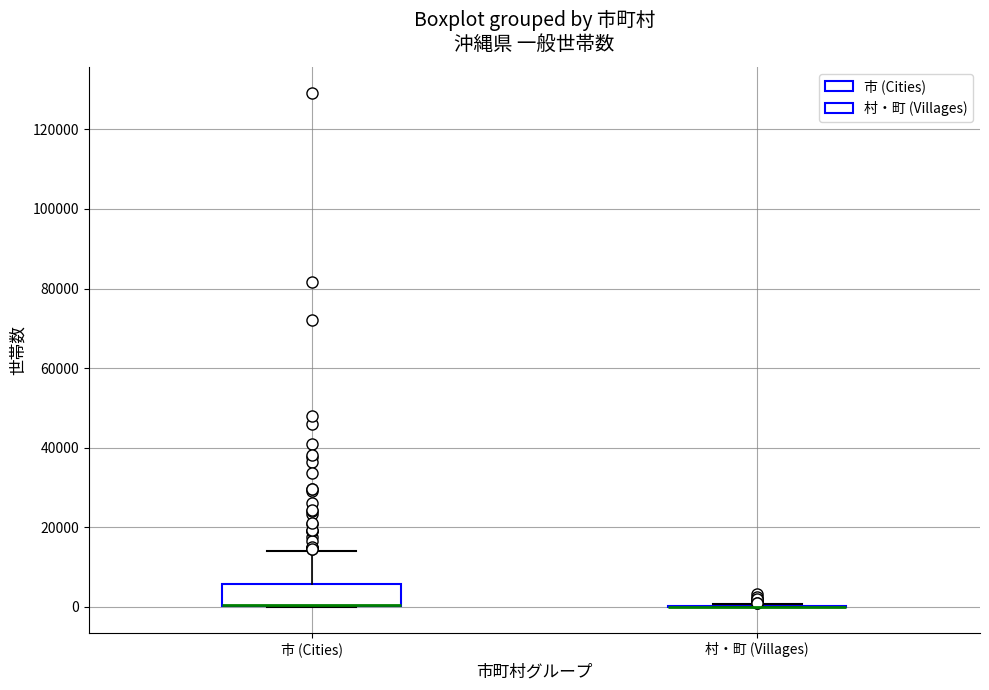

Reading left to right, transcribe this box plot: for each box, give where its median line is, the range the box spans, and where its two whiskers end, as read against the y-axis. The values are not printed on the chart, so give them approximately, as read against the axis.

市 (Cities): median 0 (drawn on the box's lower edge), box 0 to 6000, whiskers 0 to 14000
村・町 (Villages): box collapsed to a line at 0, whiskers 0 to 0